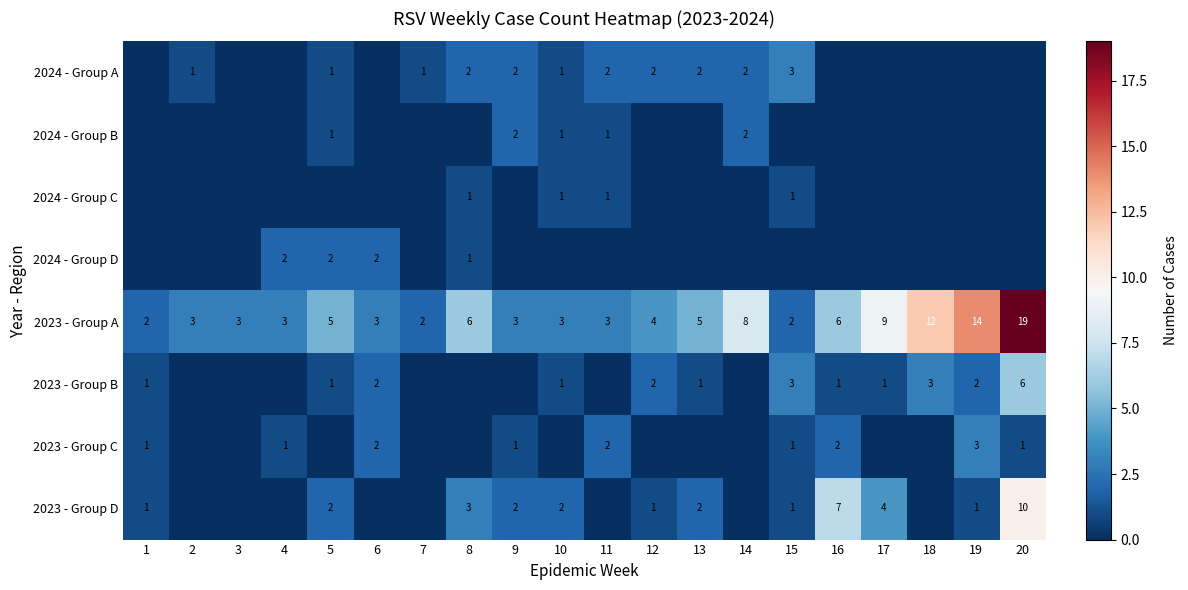

True or false: 2023 - Group A has a value of 16 at 17.

False